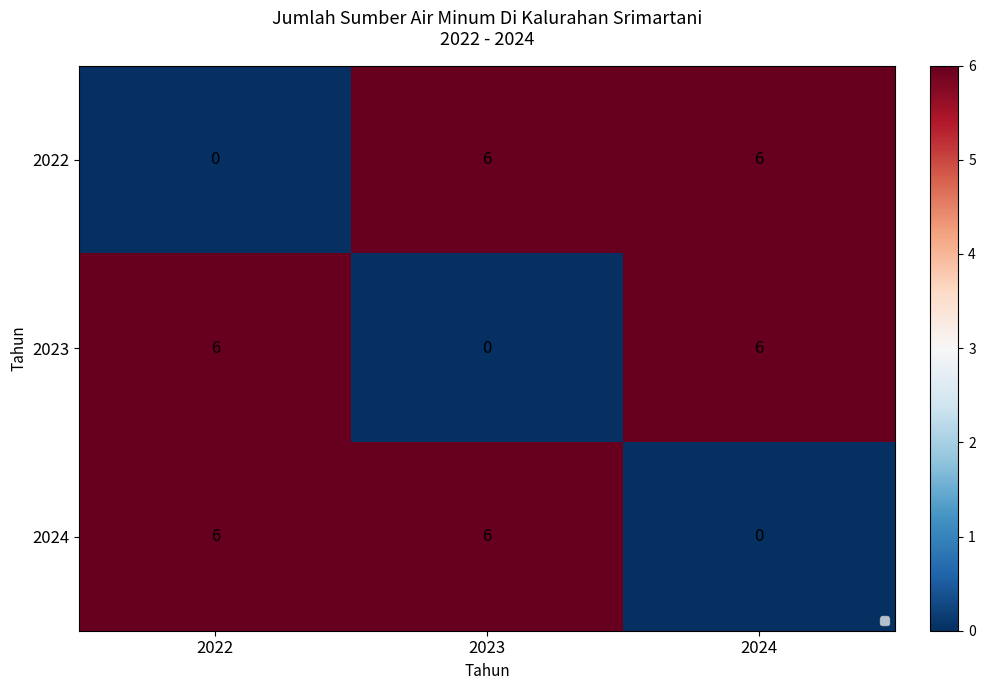

Rank the series at 2023 from highest to lowest value.

2022, 2024, 2023